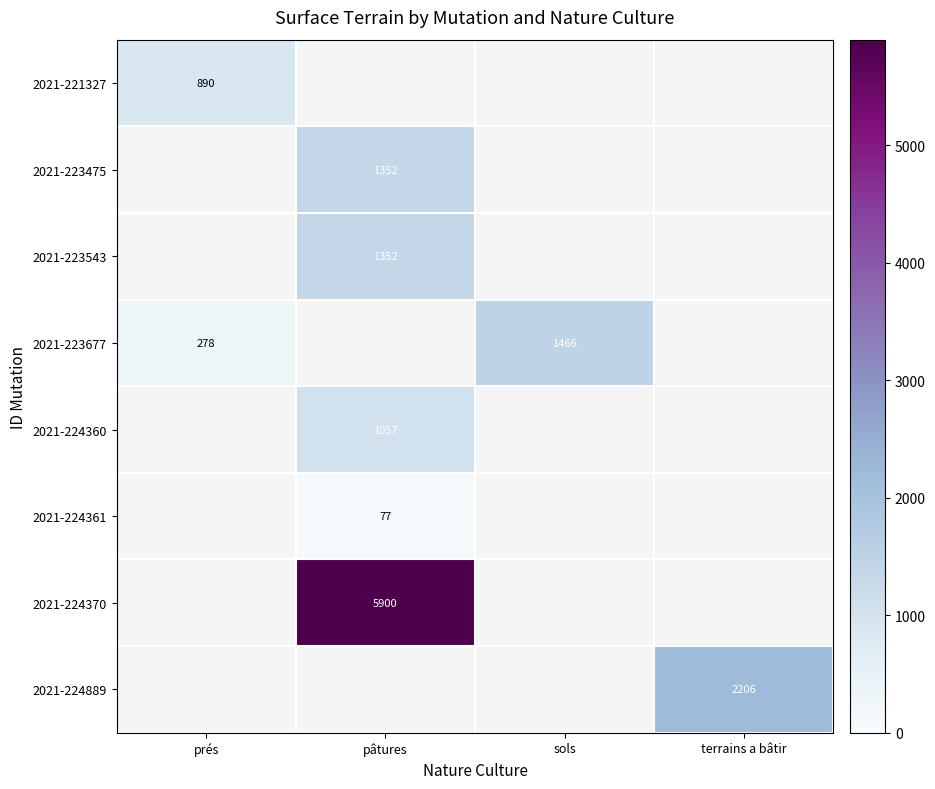

The 2021-224361 series shows 123 at pâtures. True or false?

False